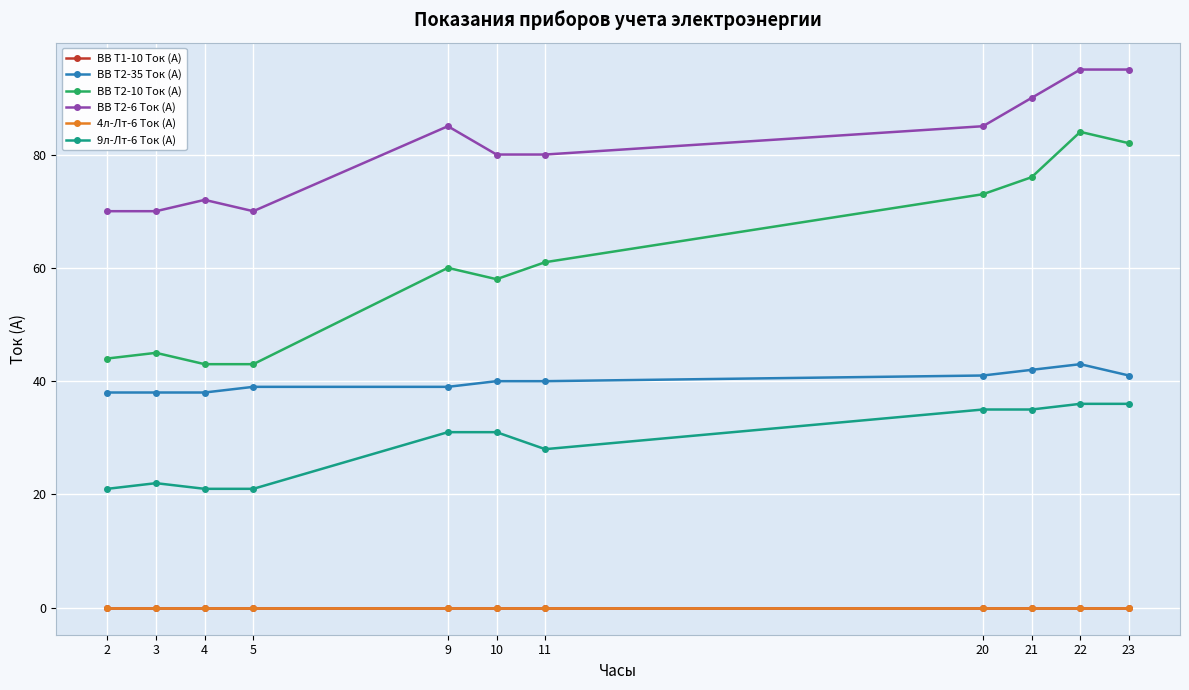

Is this an area chart (filled region under the line)?

No